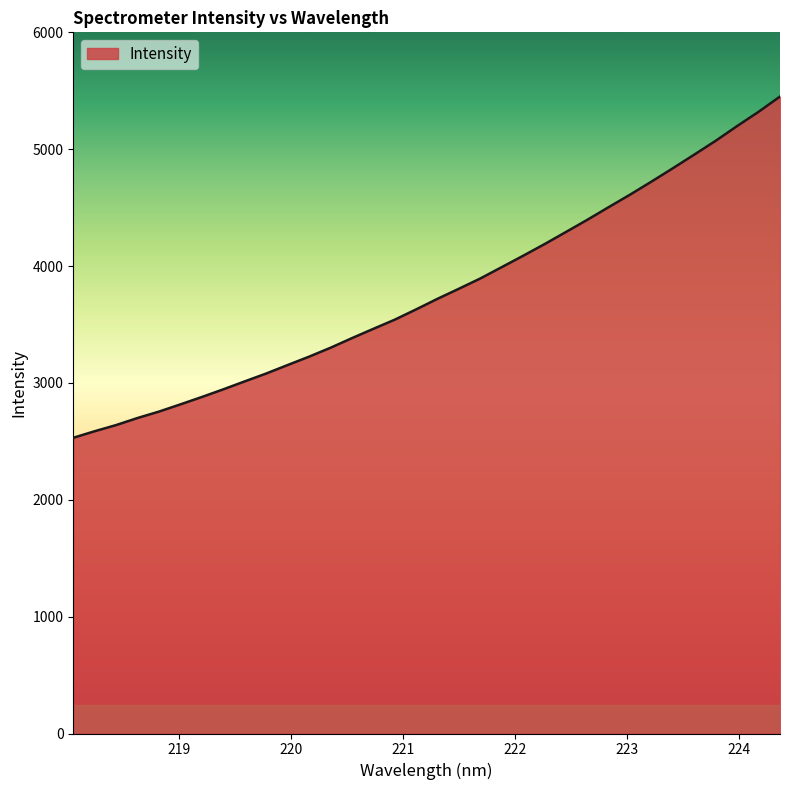

What is the greatest value displayed?

5450.6